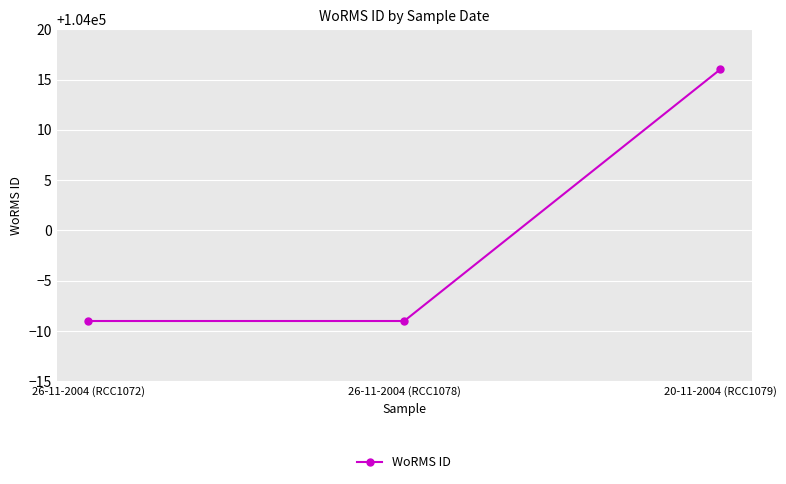

Which has a higher value, 20-11-2004 (RCC1079) or 26-11-2004 (RCC1072)?

20-11-2004 (RCC1079)